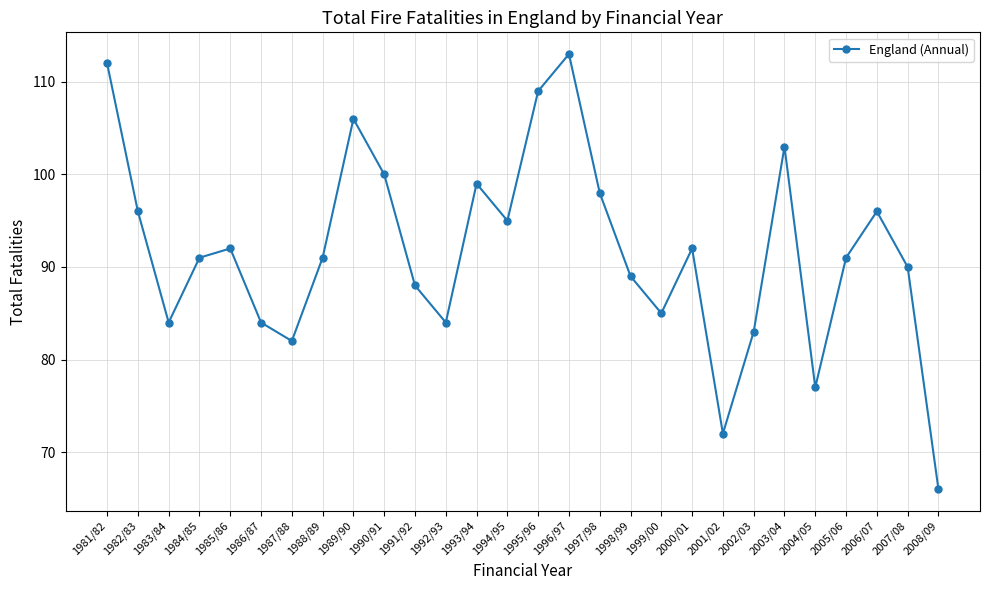

What is the average value?

92